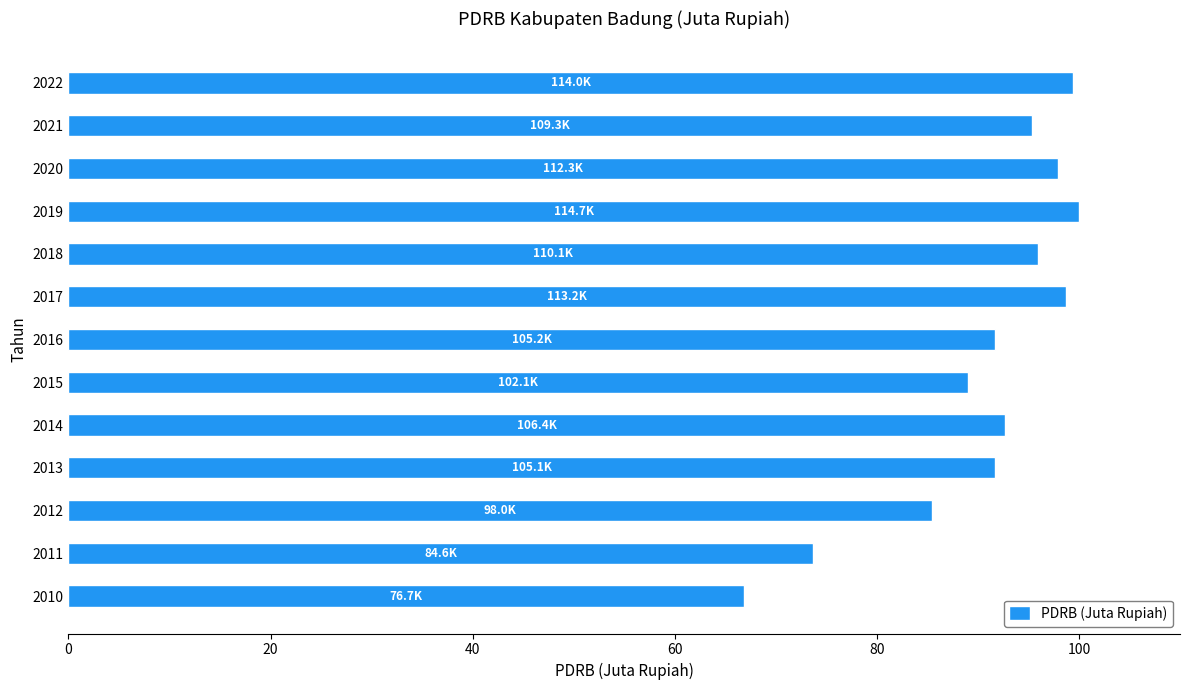

What is the minimum value shown in the chart?

66.9